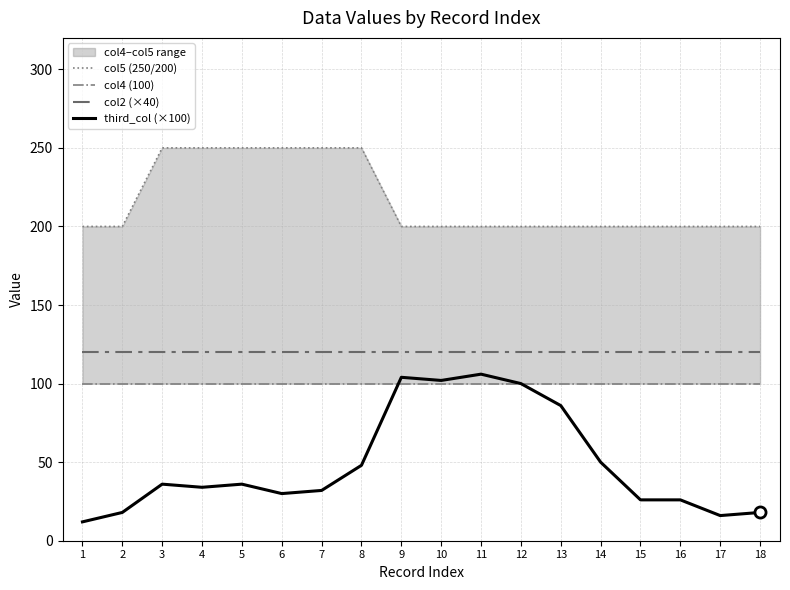

What is the value of the col2 (×40) point at the 2nd from the left?

120